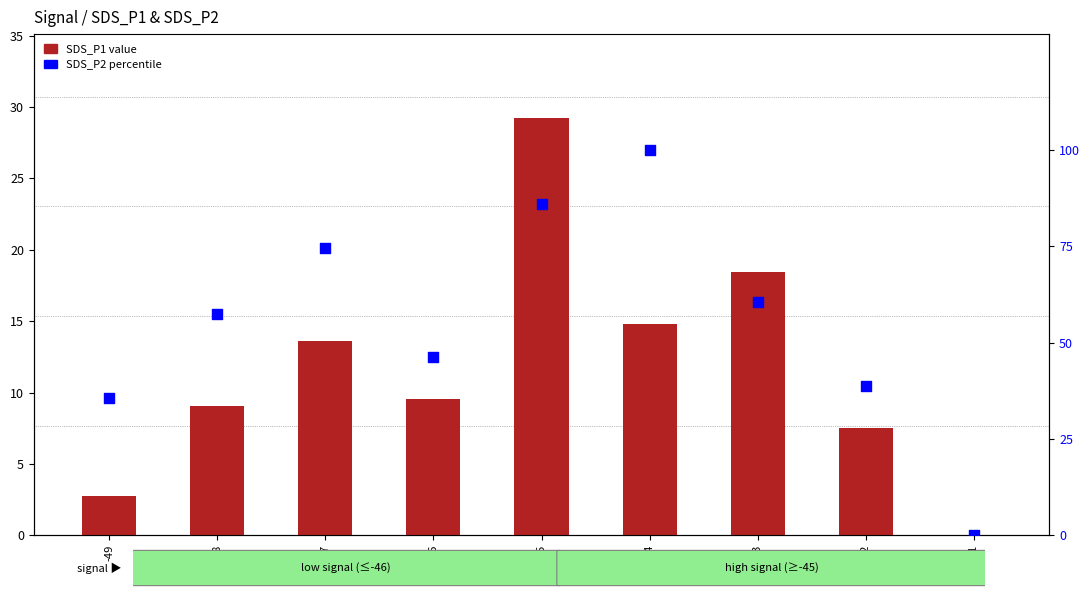

Which series has the largest Y range (max minus min)?

SDS_P2 percentile